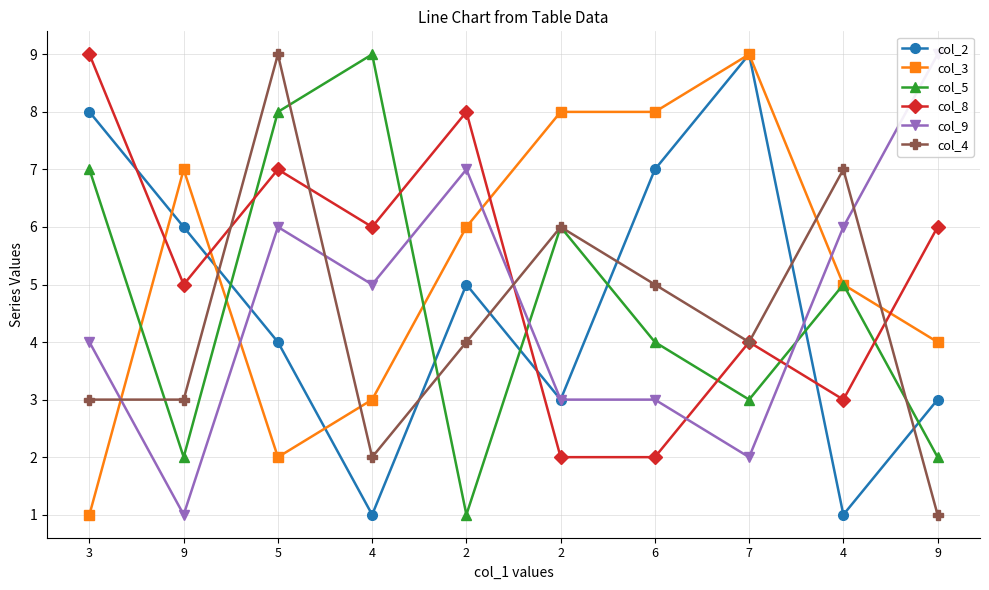

Rank the series by their maximum value, from highest to lowest.

col_2, col_3, col_5, col_8, col_9, col_4